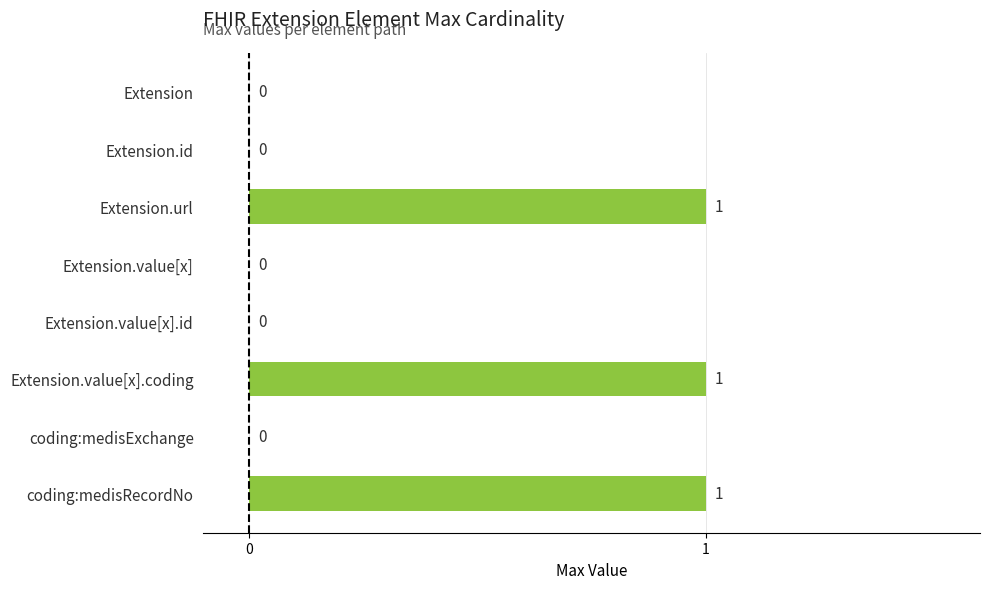

Is it true that the value at Extension.value[x].coding is 1?

True